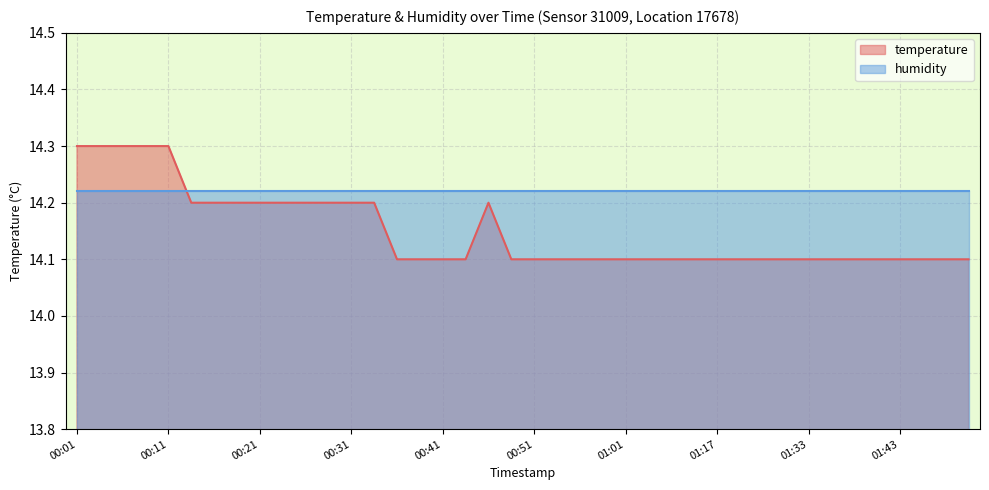

Reading right to left, list all the values displayed in this chart.

01:51=14.1	01:48=14.1	01:46=14.1	01:43=14.1	01:41=14.1	01:38=14.1	01:35=14.1	01:33=14.1	01:30=14.1	01:28=14.1	01:20=14.1	01:17=14.1	01:14=14.1	01:12=14.1	01:03=14.1	01:01=14.1	00:58=14.1	00:56=14.1	00:53=14.1	00:51=14.1	00:48=14.1	00:46=14.2	00:43=14.1	00:41=14.1	00:38=14.1	00:36=14.1	00:33=14.2	00:31=14.2	00:28=14.2	00:26=14.2	00:23=14.2	00:21=14.2	00:18=14.2	00:16=14.2	00:13=14.2	00:11=14.3	00:08=14.3	00:06=14.3	00:03=14.3	00:01=14.3